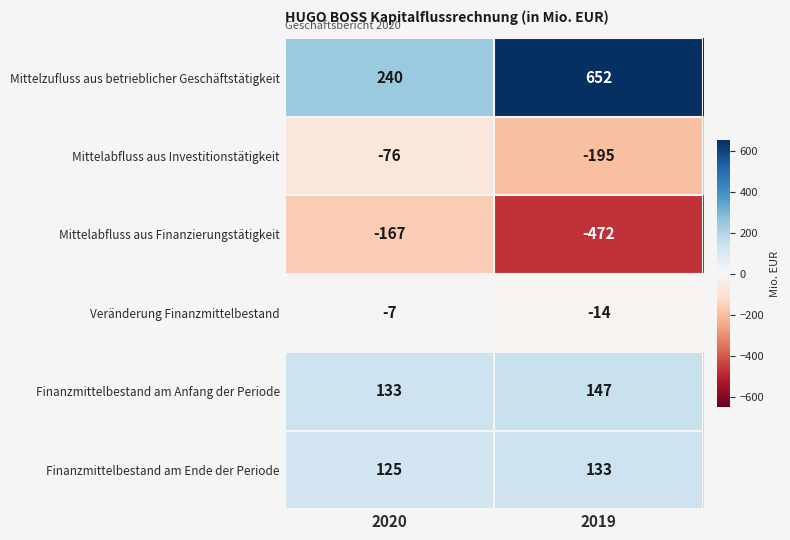

Reading left to right, extract all data points from this chart.

Mittelzufluss aus betrieblicher Geschäftstätigkeit: 2020=240	2019=652
Mittelabfluss aus Investitionstätigkeit: 2020=-76	2019=-195
Mittelabfluss aus Finanzierungstätigkeit: 2020=-167	2019=-472
Veränderung Finanzmittelbestand: 2020=-7	2019=-14
Finanzmittelbestand am Anfang der Periode: 2020=133	2019=147
Finanzmittelbestand am Ende der Periode: 2020=125	2019=133